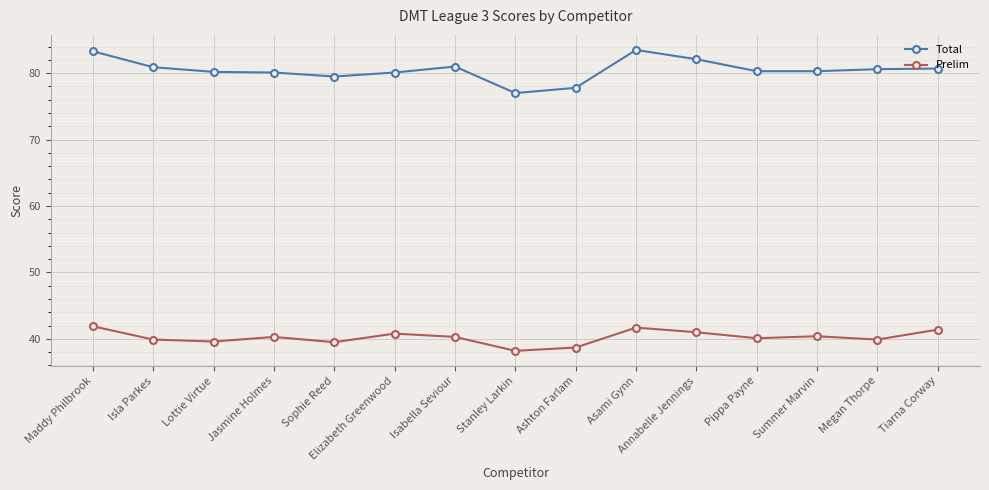

Is the value of Total at Maddy Philbrook greater than the value of Prelim at Asami Gynn?

Yes